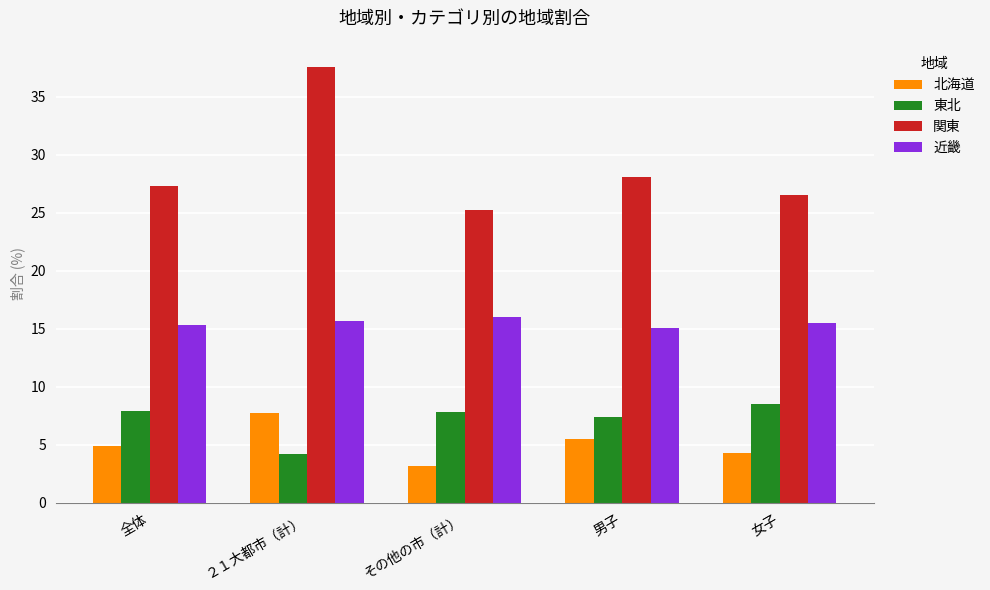

What value does the 関東 series have at その他の市（計）?

25.2